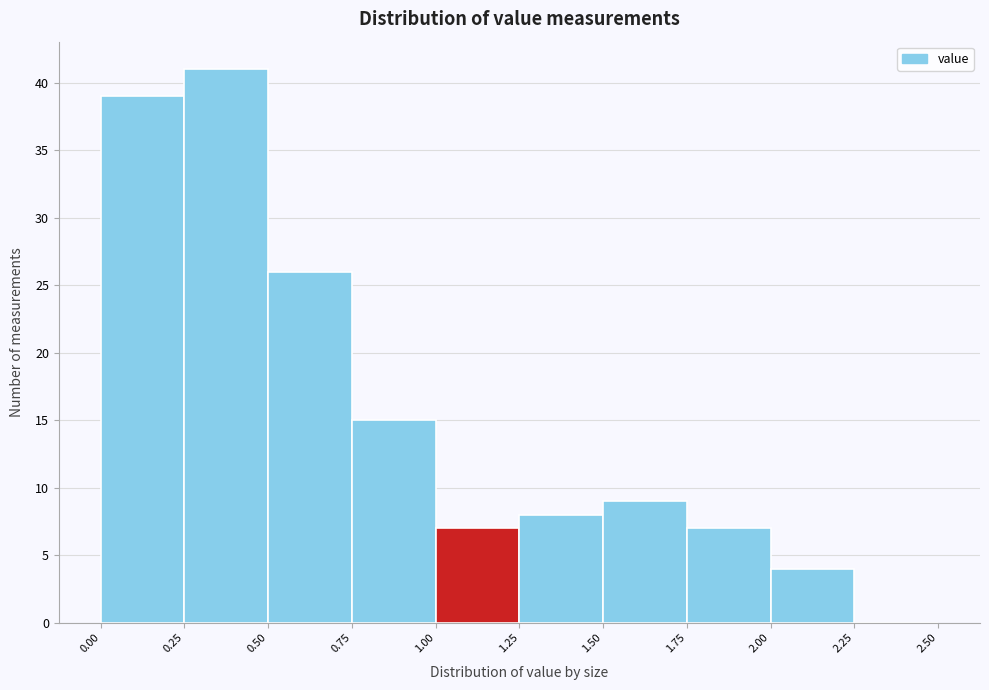

Reading left to right, transcribe this chart: for each bar, give the range it covers on the x-axis and its height. The values are not printed on the chart, so give them approximately, as read against the axis.

0.00 to 0.25: 39
0.25 to 0.50: 41
0.50 to 0.75: 26
0.75 to 1.00: 15
1.00 to 1.25: 7
1.25 to 1.50: 8
1.50 to 1.75: 9
1.75 to 2.00: 7
2.00 to 2.25: 4
2.25 to 2.50: 0